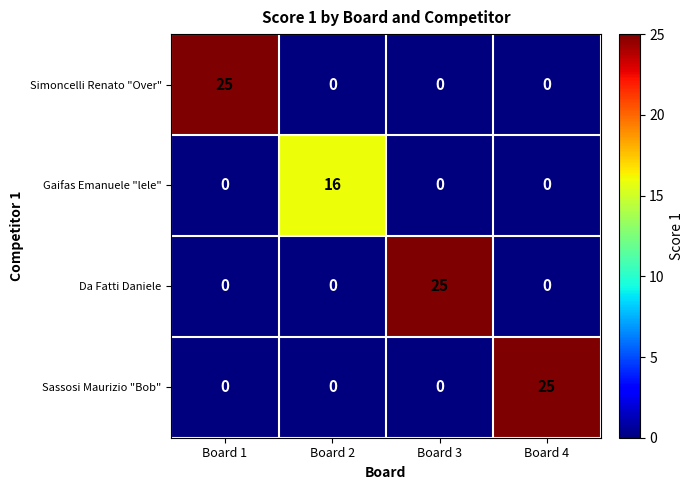

Reading right to left, extract all data points from this chart.

Simoncelli Renato "Over": Board 4=0	Board 3=0	Board 2=0	Board 1=25
Gaifas Emanuele "lele": Board 4=0	Board 3=0	Board 2=16	Board 1=0
Da Fatti Daniele: Board 4=0	Board 3=25	Board 2=0	Board 1=0
Sassosi Maurizio "Bob": Board 4=25	Board 3=0	Board 2=0	Board 1=0